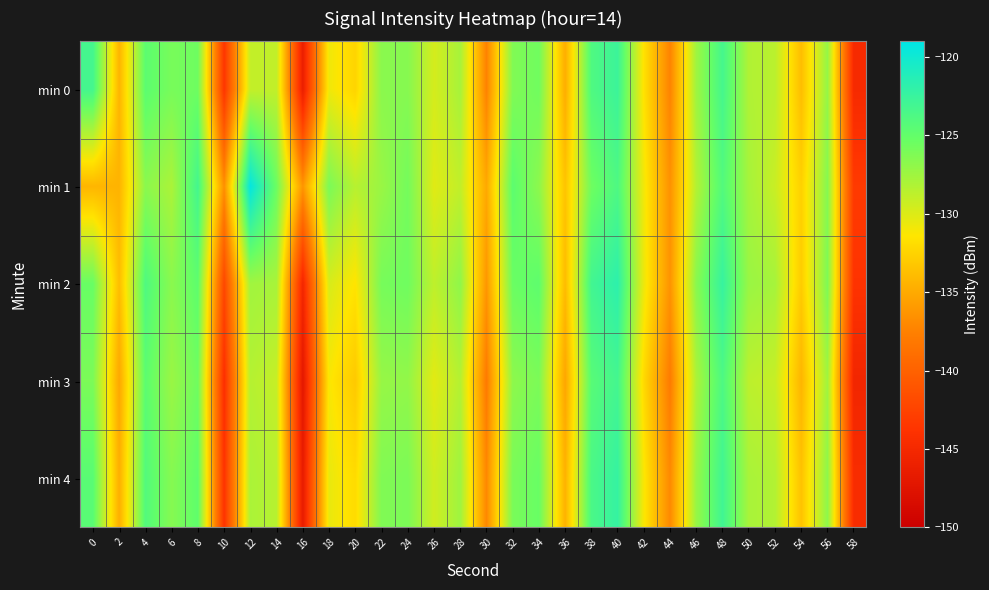

Reading left to right, list all the values displayed in this chart.

min 0: 0=-123.3	2=-134.3	4=-124.7	6=-126.0	8=-125.5	10=-143.5	12=-129.0	14=-128.9	16=-146.2	18=-130.8	20=-132.4	22=-126.7	24=-126.5	26=-129.7	28=-127.8	30=-137.4	32=-126.3	34=-125.6	36=-134.8	38=-123.9	40=-122.7	42=-131.6	44=-137.4	46=-127.5	48=-123.3	50=-128.2	52=-128.6	54=-133.8	56=-127.1	58=-144.8
min 1: 0=-134.3	2=-134.4	4=-126.7	6=-128.0	8=-123.2	10=-136.6	12=-119.3	14=-125.5	16=-136.3	18=-126.1	20=-128.5	22=-127.3	24=-125.8	26=-130.2	28=-128.9	30=-135.1	32=-124.7	34=-126.8	36=-133.4	38=-125.6	40=-123.8	42=-130.9	44=-136.5	46=-128.3	48=-124.1	50=-127.8	52=-129.2	54=-132.6	56=-126.5	58=-143.2
min 2: 0=-125.3	2=-133.8	4=-123.9	6=-126.7	8=-124.8	10=-142.1	12=-127.6	14=-127.9	16=-145.2	18=-129.8	20=-131.5	22=-125.9	24=-125.6	26=-128.8	28=-126.9	30=-136.2	32=-125.4	34=-124.8	36=-133.9	38=-123.1	40=-121.8	42=-130.7	44=-136.4	46=-126.6	48=-122.4	50=-127.3	52=-127.8	54=-132.9	56=-126.2	58=-143.8
min 3: 0=-126.1	2=-135.2	4=-124.7	6=-127.3	8=-125.6	10=-144.2	12=-128.4	14=-129.1	16=-147.0	18=-131.2	20=-133.1	22=-127.2	24=-127.0	26=-130.3	28=-128.4	30=-138.0	32=-126.8	34=-126.1	36=-135.3	38=-124.4	40=-123.2	42=-132.1	44=-137.9	46=-128.0	48=-123.8	50=-128.7	52=-129.1	54=-134.3	56=-127.6	58=-145.3
min 4: 0=-124.5	2=-134.7	4=-124.1	6=-126.5	8=-124.9	10=-143.8	12=-128.0	14=-128.5	16=-146.5	18=-130.5	20=-132.0	22=-126.3	24=-126.1	26=-129.5	28=-127.5	30=-137.1	32=-126.0	34=-125.3	36=-134.5	38=-123.6	40=-122.3	42=-131.2	44=-137.0	46=-127.2	48=-123.0	50=-127.9	52=-128.3	54=-133.5	56=-126.8	58=-144.5